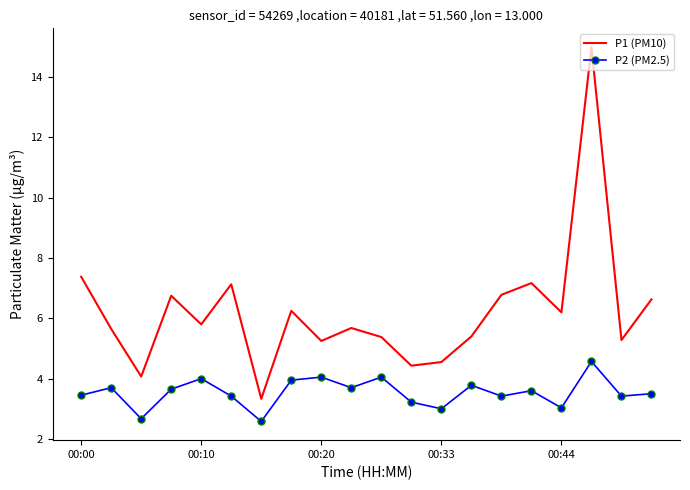

What is the greatest value displayed?

15.0